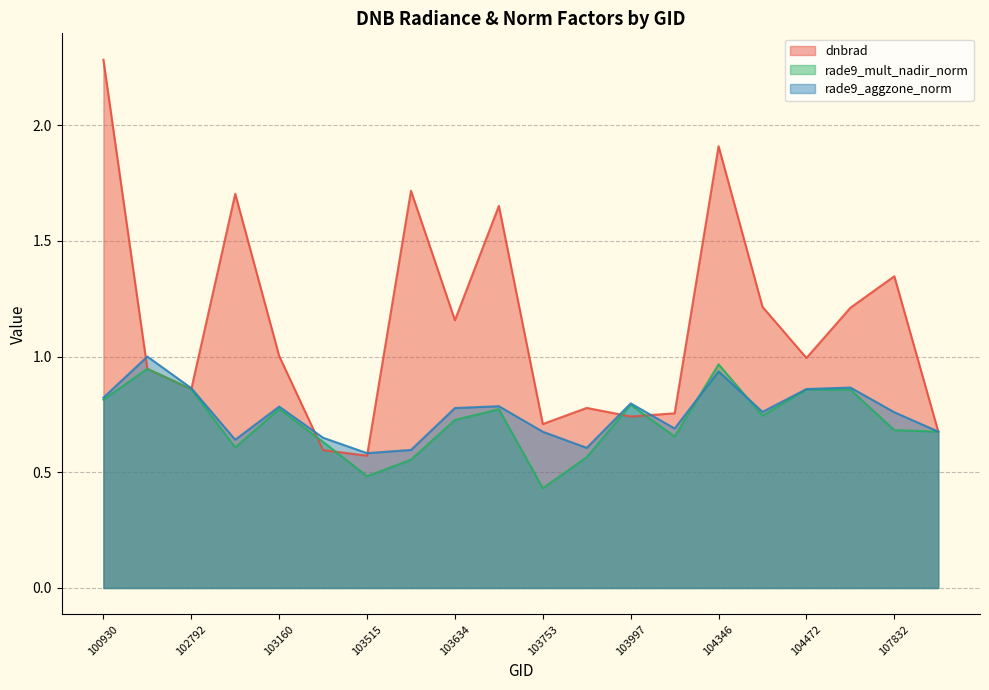

True or false: rade9_mult_nadir_norm has a value of 0.6 at 103524.

True